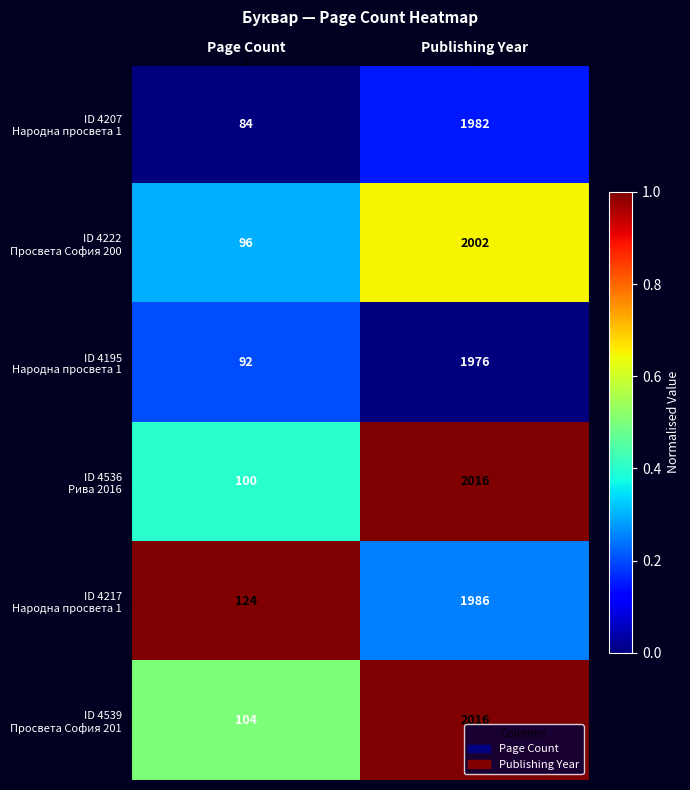

At which category does the chart reach its peak across all series?

Publishing Year